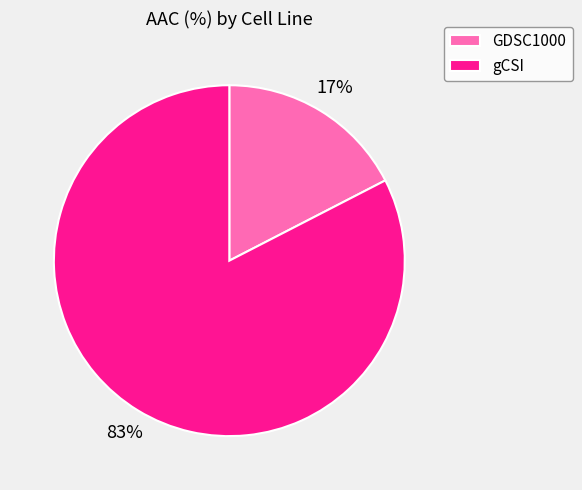

Count the number of slices in the pie.

2